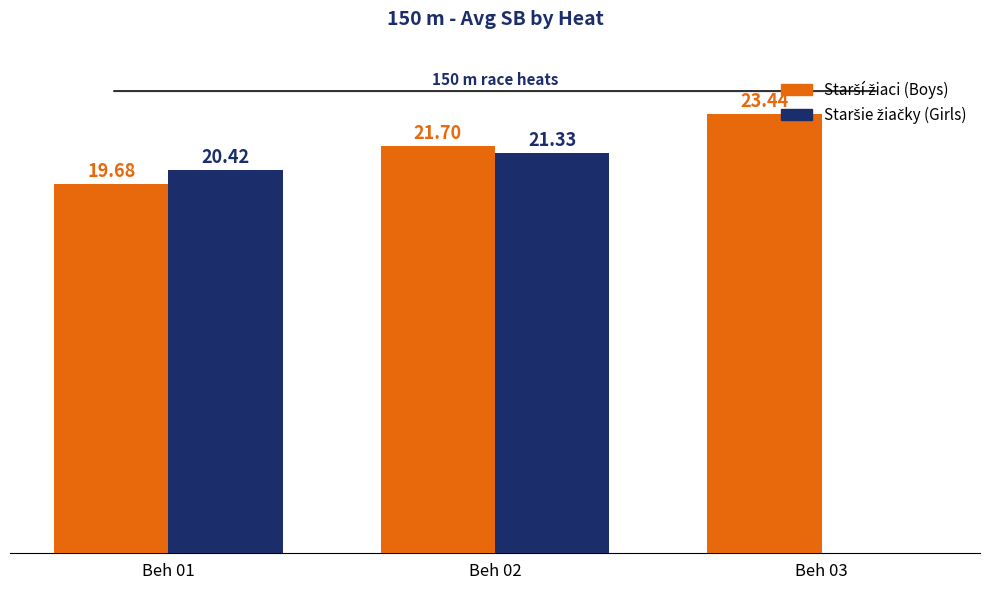

What is the minimum value shown in the chart?

19.7